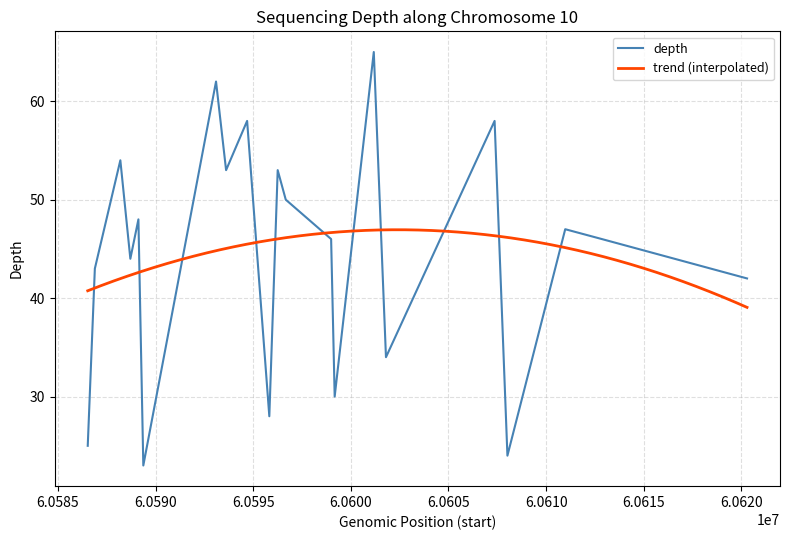

Reading left to right, what are all the values shown in this chart?

25	43	54	44	48	23	62	53	58	28	53	50	46	30	65	34	58	24	47	46	42